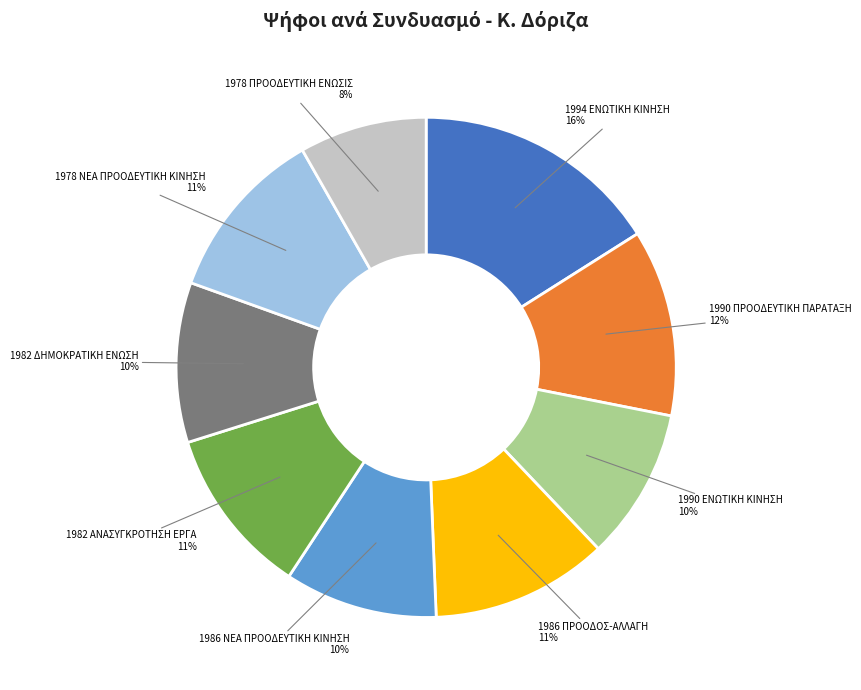

How many segments does this pie chart have?

9